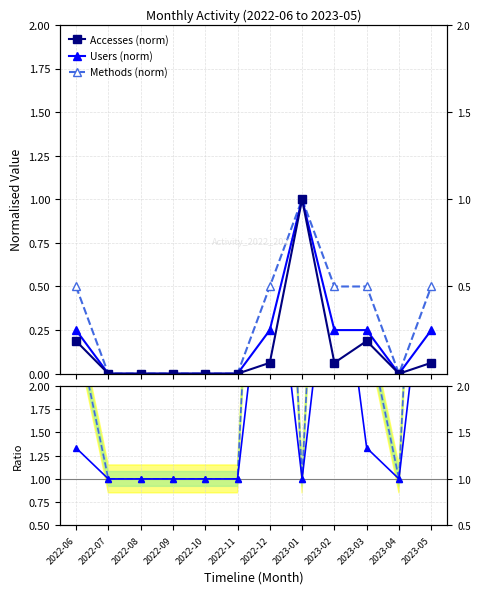

True or false: Methods (norm) and Methods/Accesses cross at least once.

False